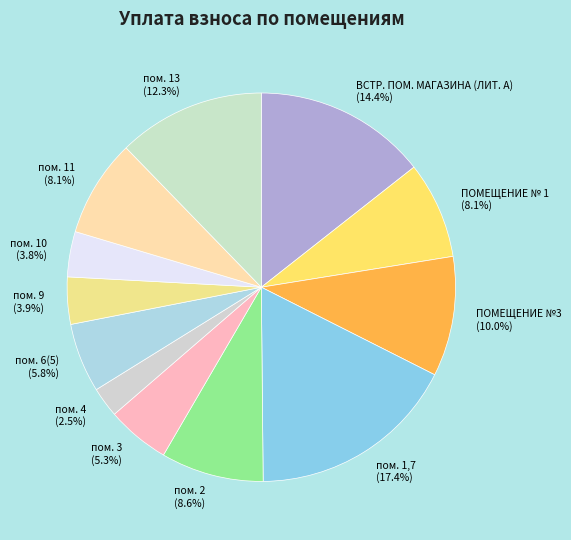

Does пом. 11 represent more than half of the total?

No